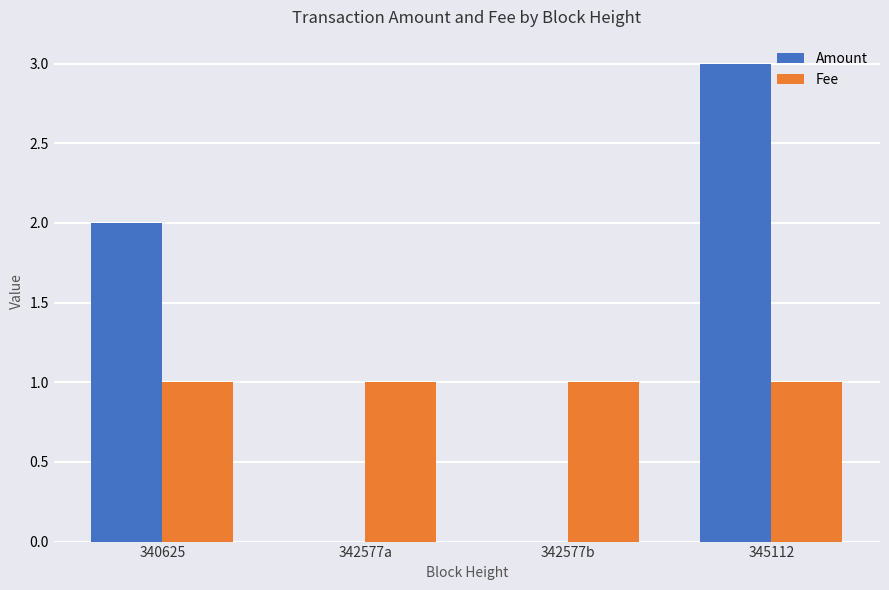

True or false: Fee has a value of 1.0 at 342577a.

True